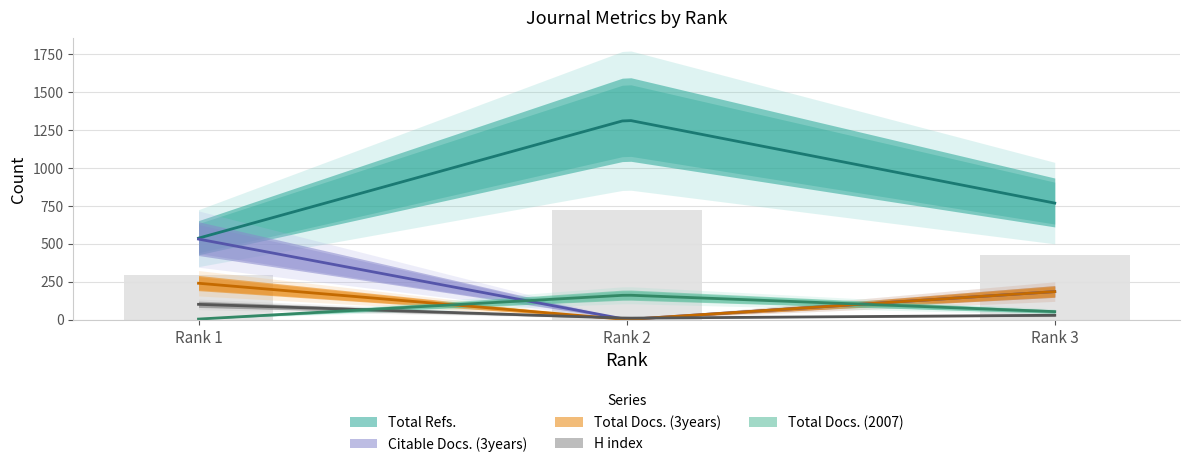

Where does the H index series first go above 28?

Rank 1